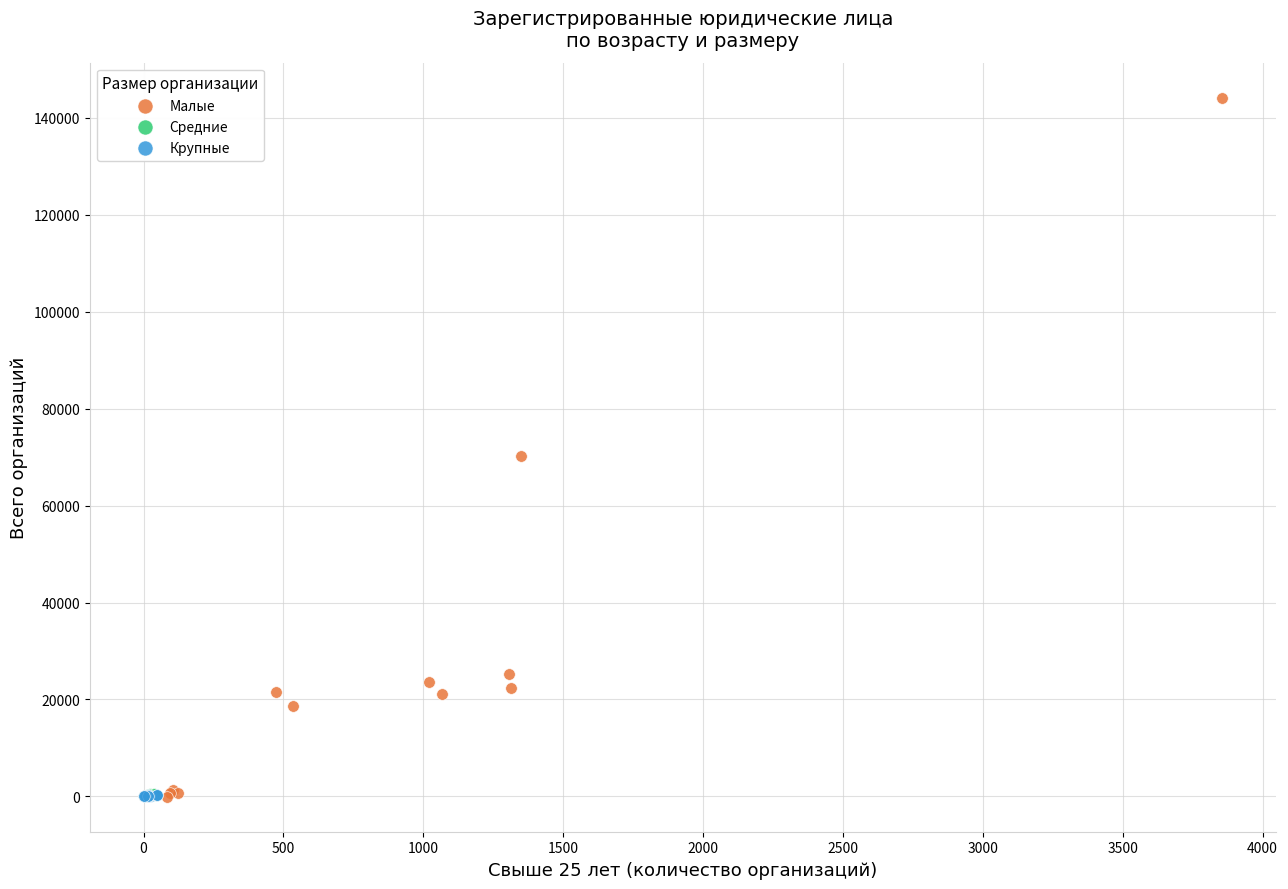

Which series has the largest Y range (max minus min)?

Малые